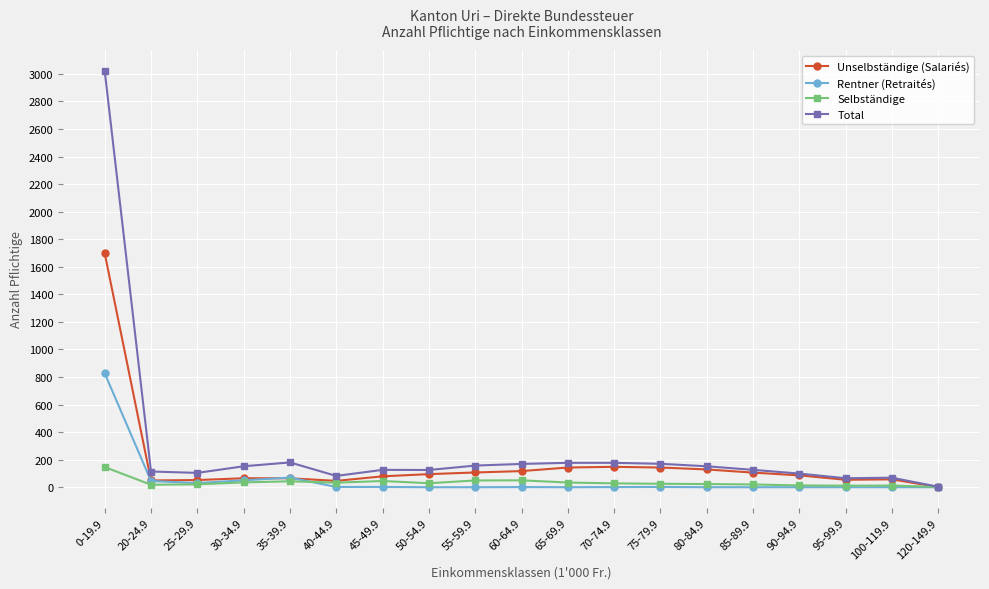

True or false: Total has more than 2 points higher than both neighbors.

True